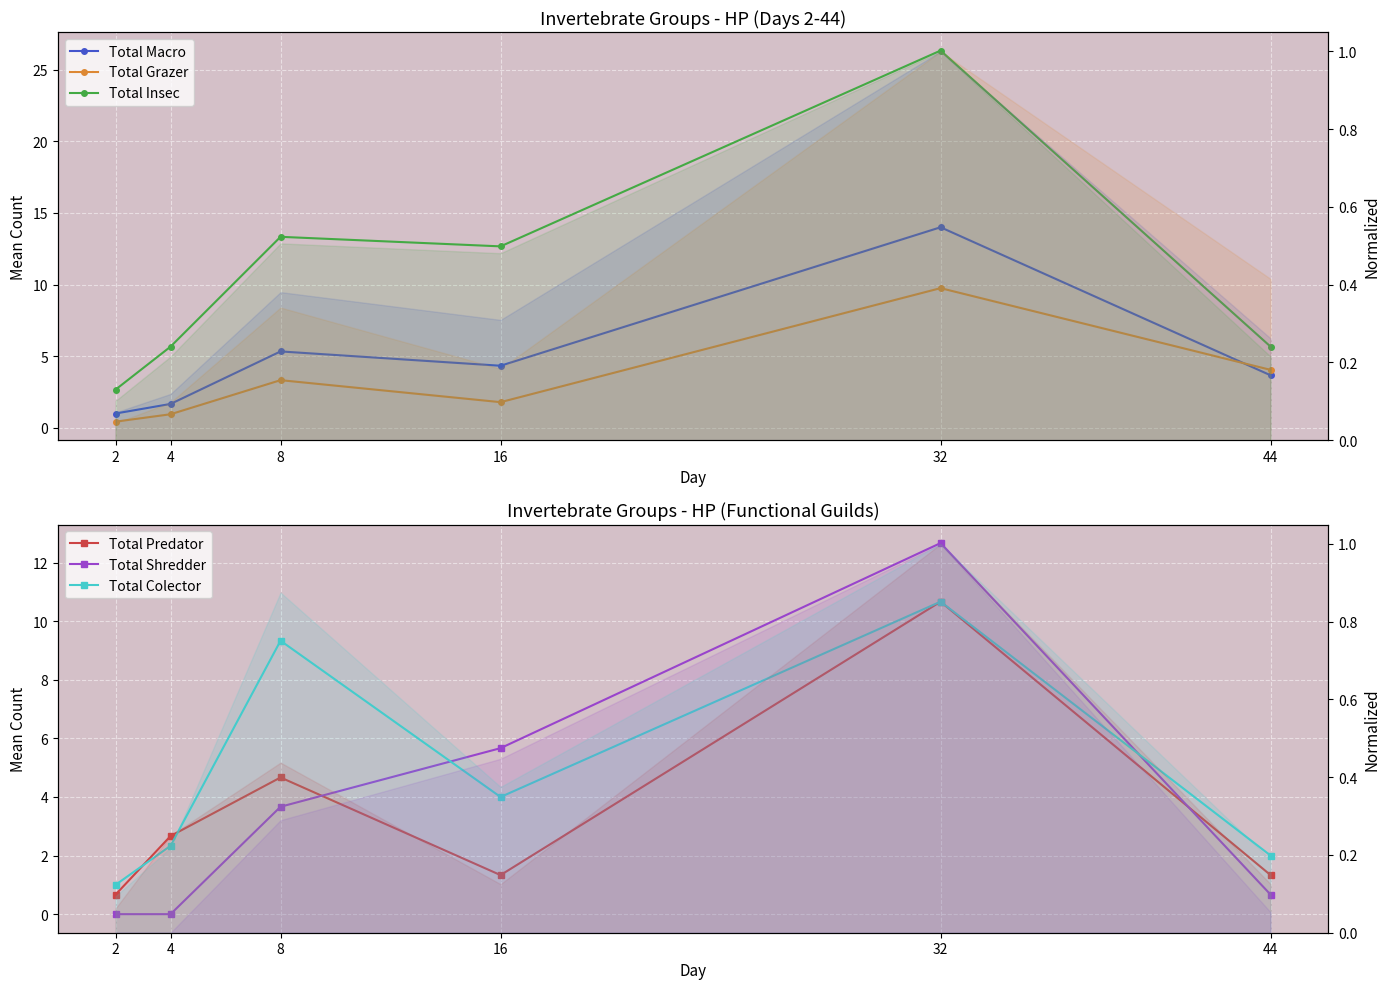

What is the minimum value for Total Insec?

2.7